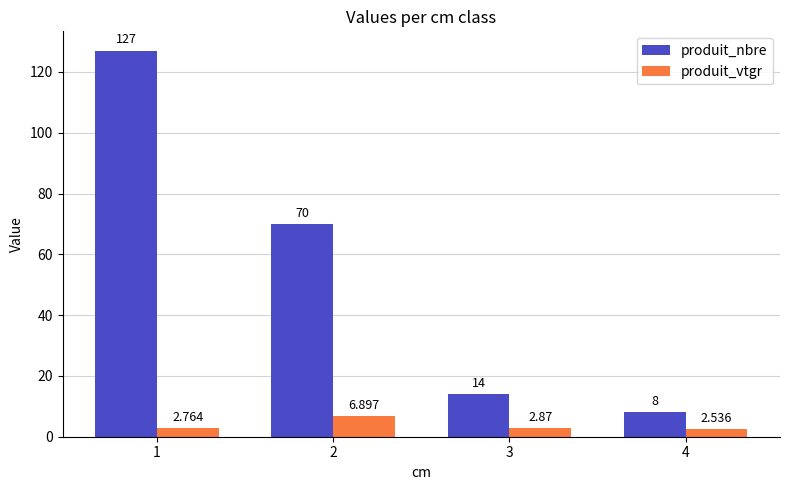

List the labels in order of produit_vtgr value, smallest first.

4, 1, 3, 2